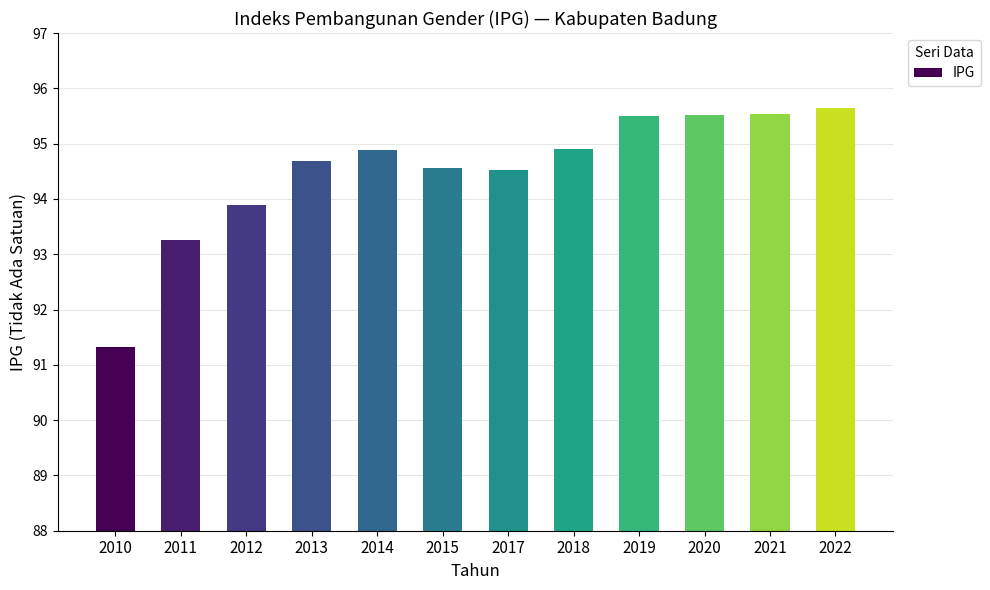

Does the chart contain stacked bars?

No